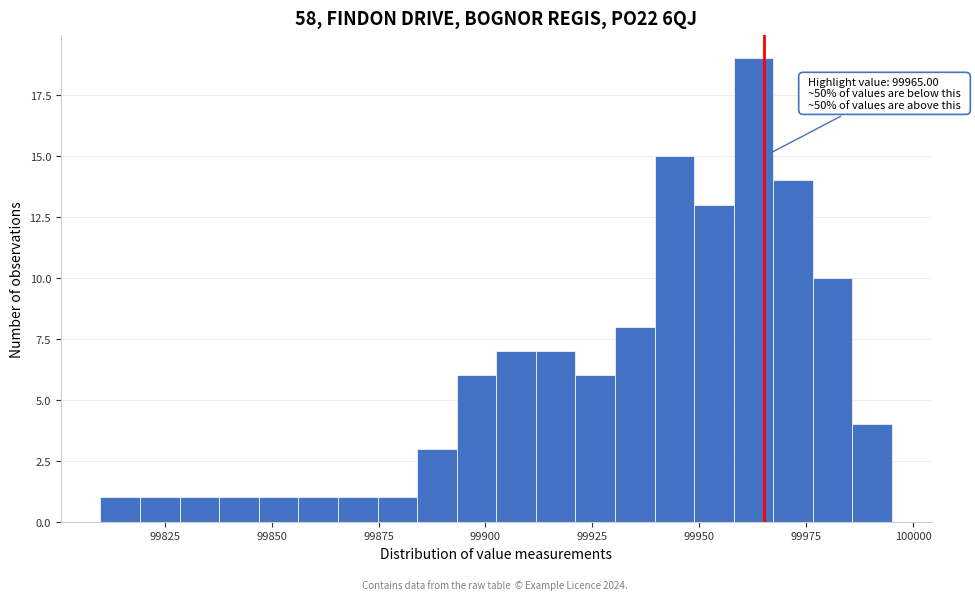

Read against the x-axis, roughly where is the centre of the tallest bar?

99965